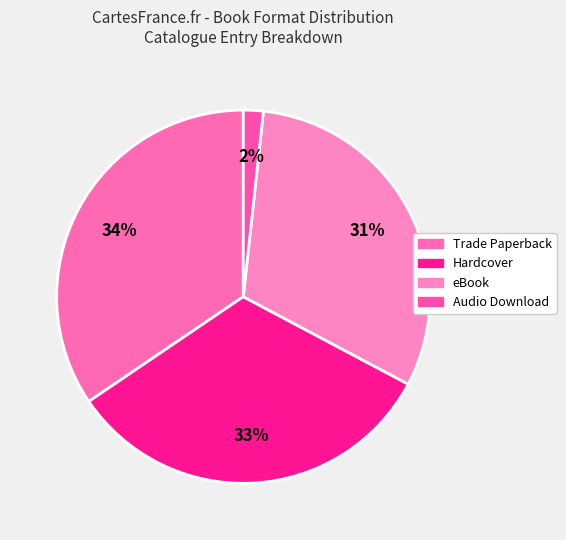

How many segments does this pie chart have?

4